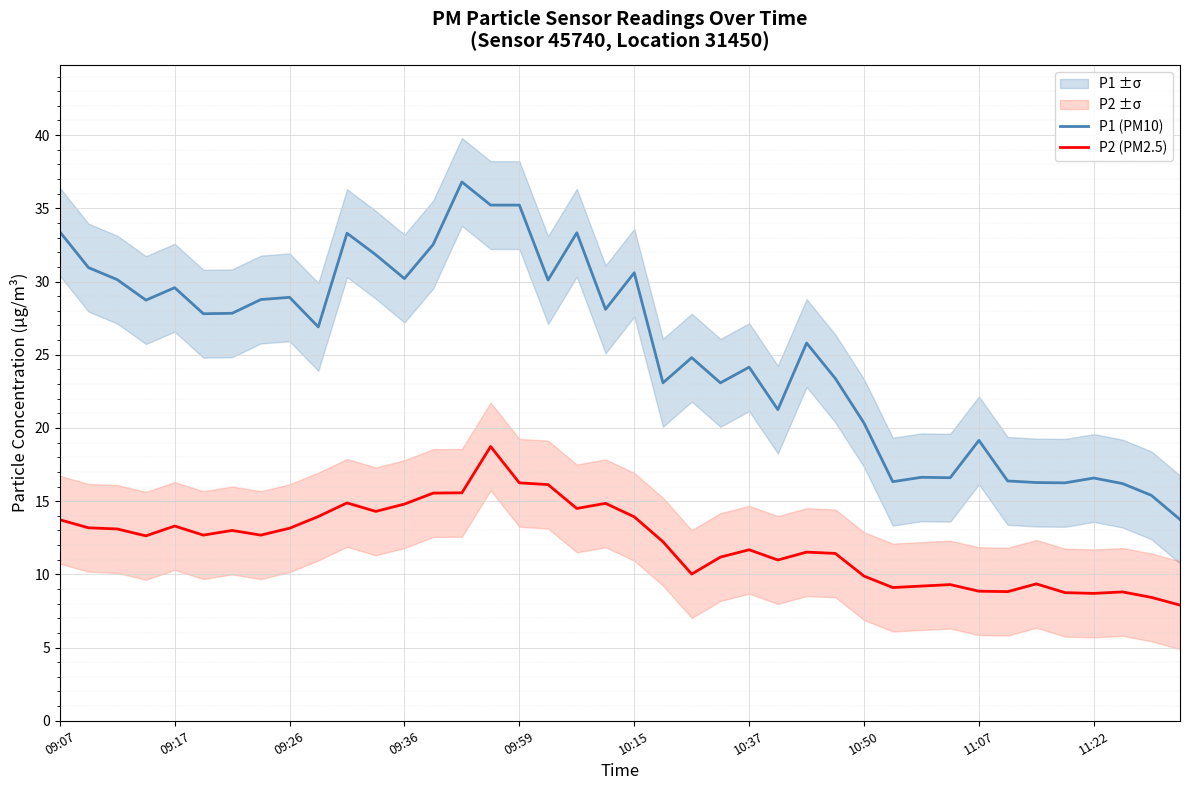

True or false: P2 (PM2.5) and P1 (PM10) cross at least once.

False